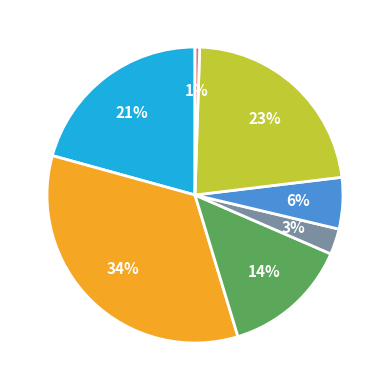

Is there any slice that represents more than half of the pie?

No